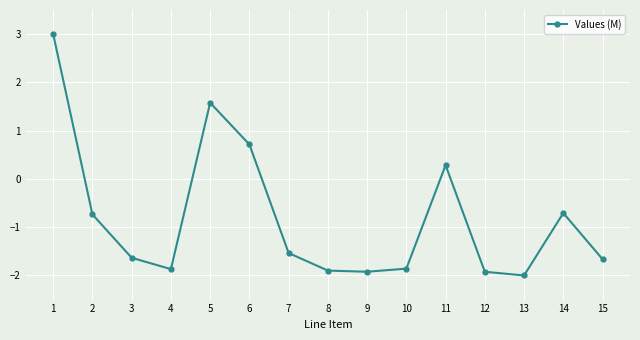

What is the value of the 6th point from the left?

0.7